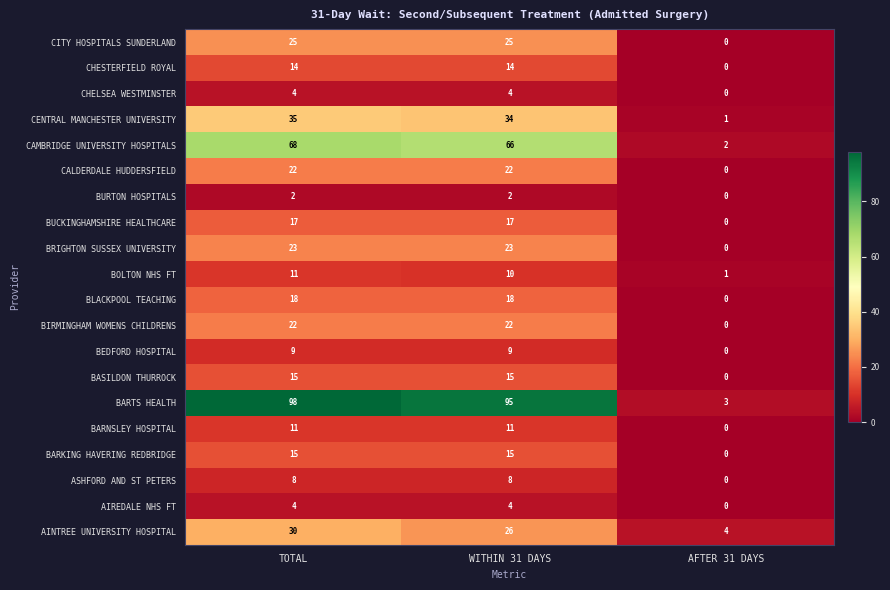

What is the difference between the highest and lowest values at WITHIN 31 DAYS?

93